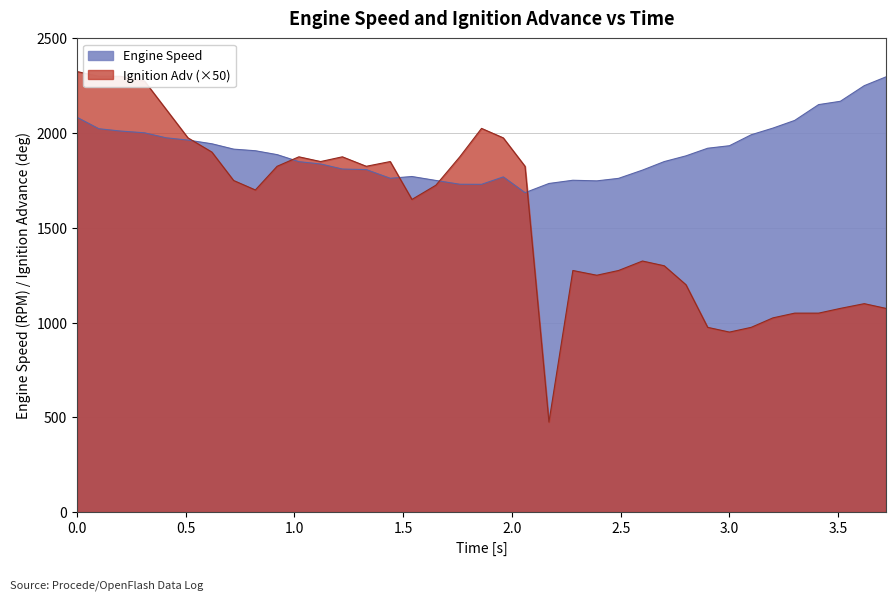

What is the label of the 2nd point from the right?

3.62